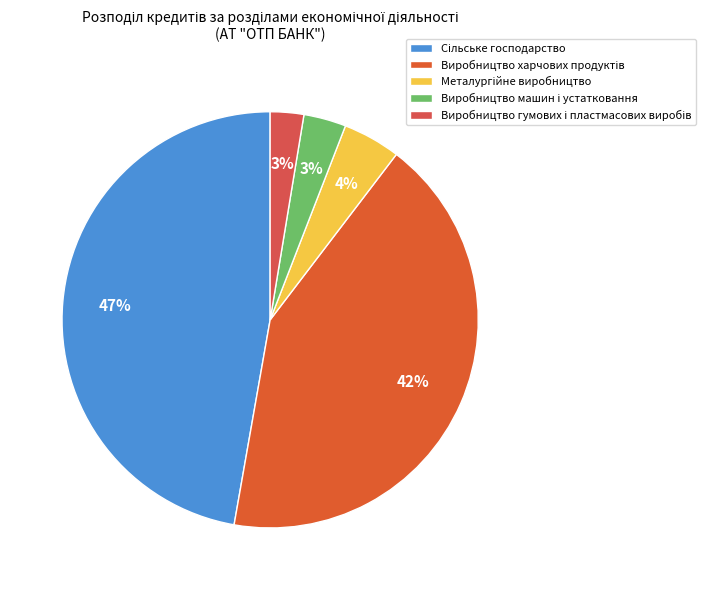

How many slices are in this pie chart?

5